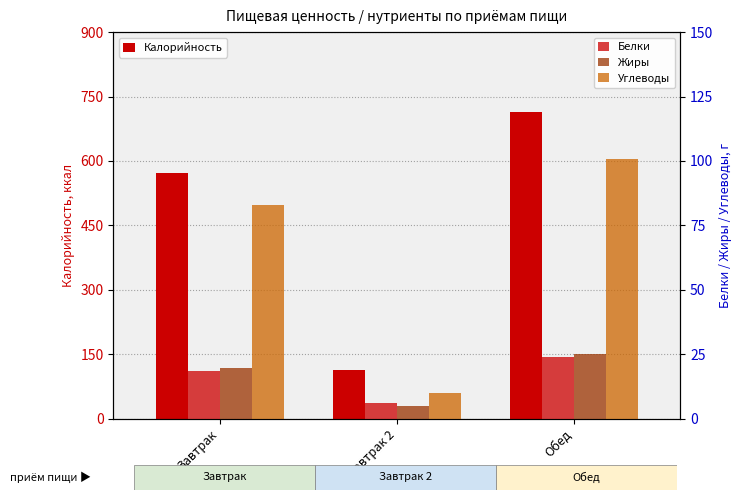

Reading left to right, transcribe all the data shown in this chart.

Калорийность: 571.6	114.0	715.0
Белки: 18.4	6.0	23.9
Жиры: 19.8	5.0	25.0
Углеводы: 83.0	10.0	100.9